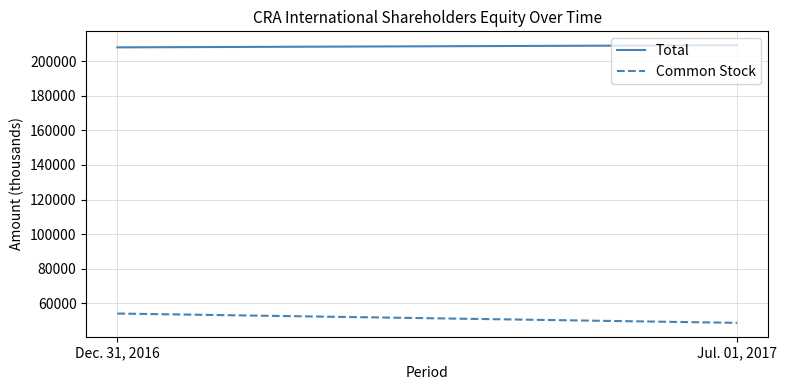

What position from the left is Jul. 01, 2017?

2